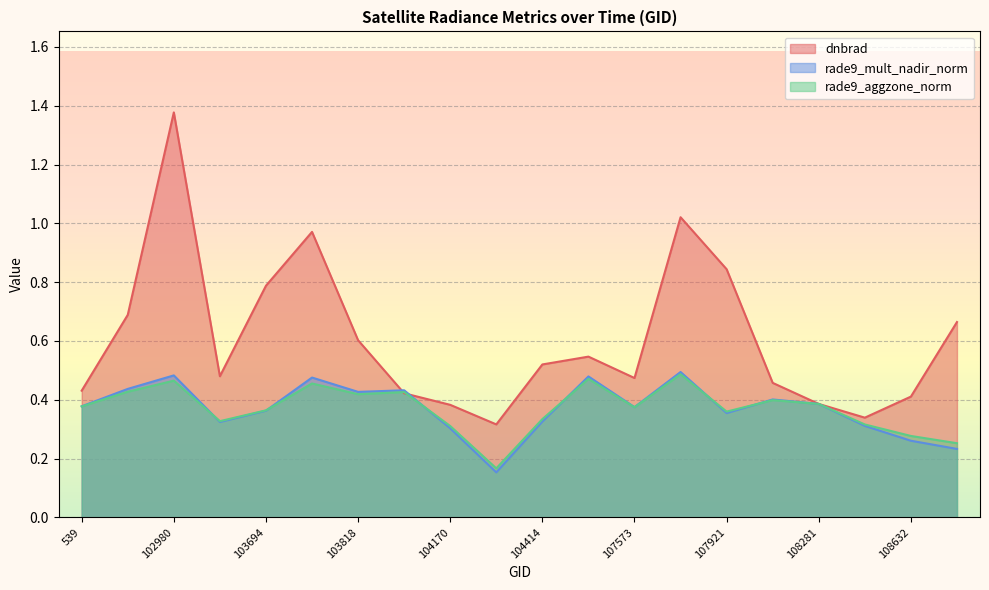

At which category is the sum across all series the highest?

102980